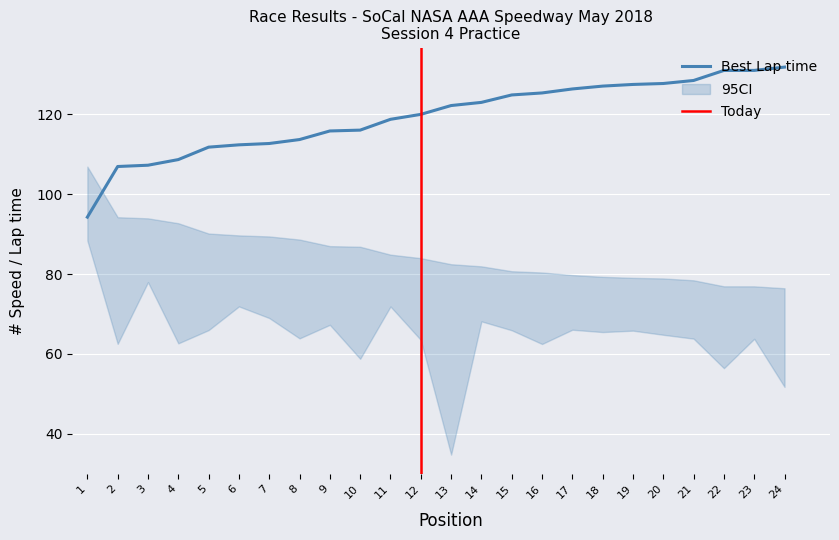

What is the highest value of the Best Lap time series?

131.9